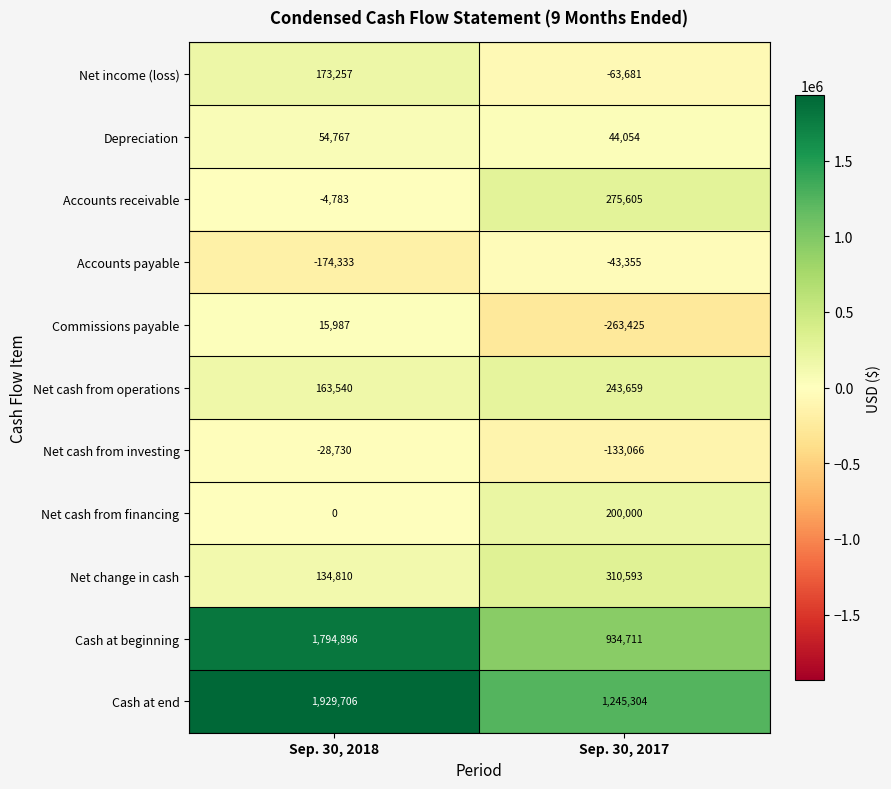

At which category is the sum across all series the highest?

Sep. 30, 2018